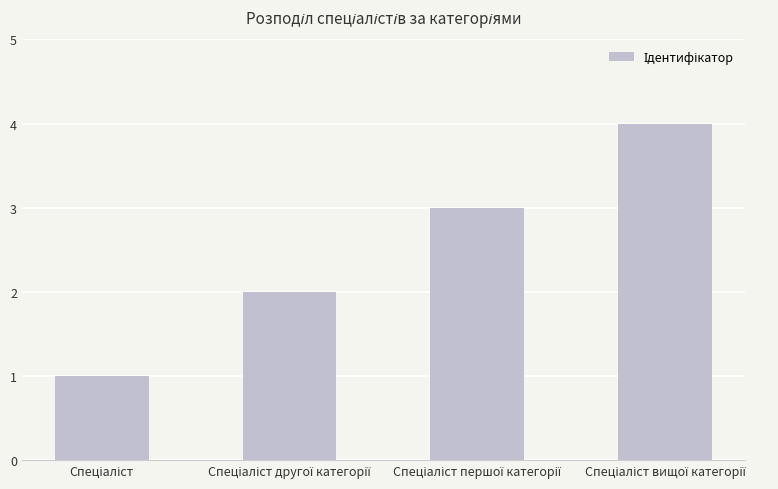

What is the maximum value shown in the chart?

4